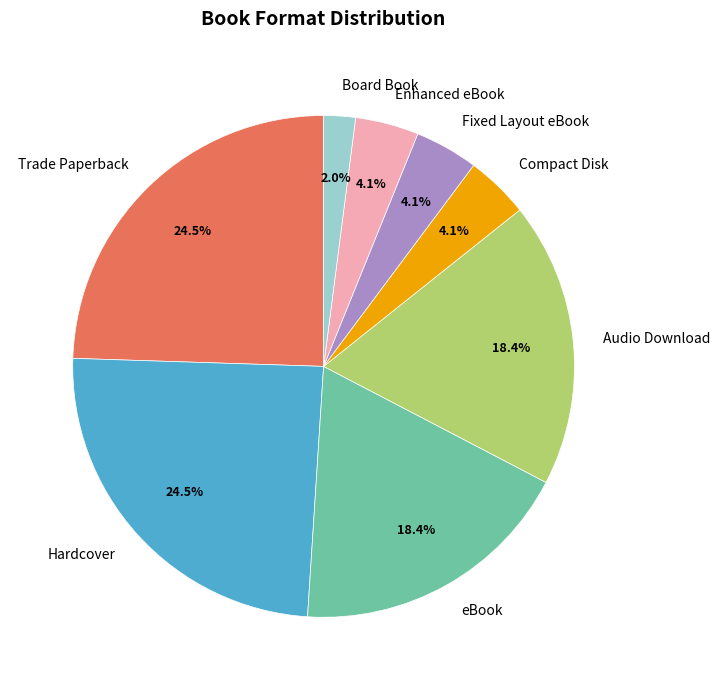

What is the ratio of the value at Audio Download to the value at Fixed Layout eBook?

4.5